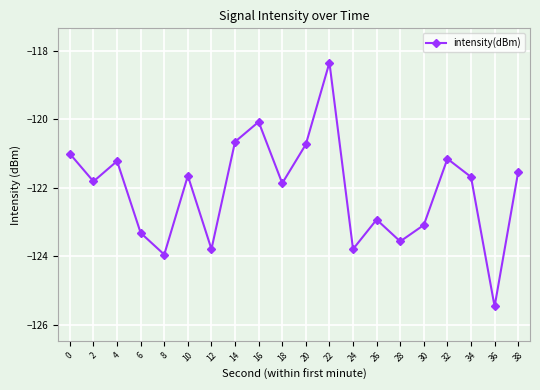

True or false: there are more than 2 points higher than both neighbors.

True